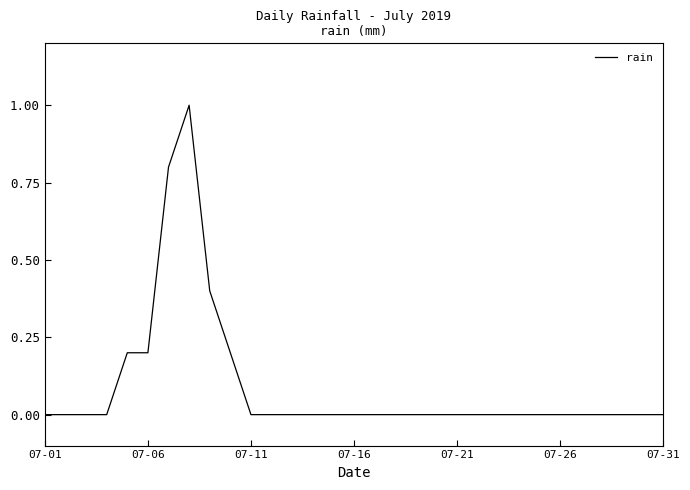

What is the greatest value displayed?

1.0